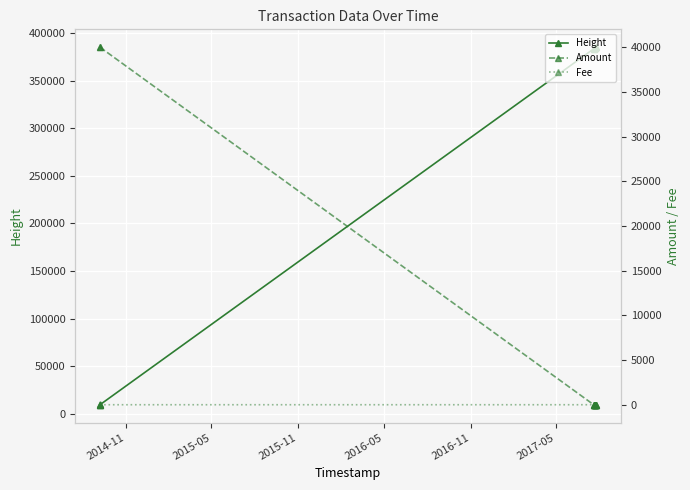

What is the highest value of the Height series?

385329